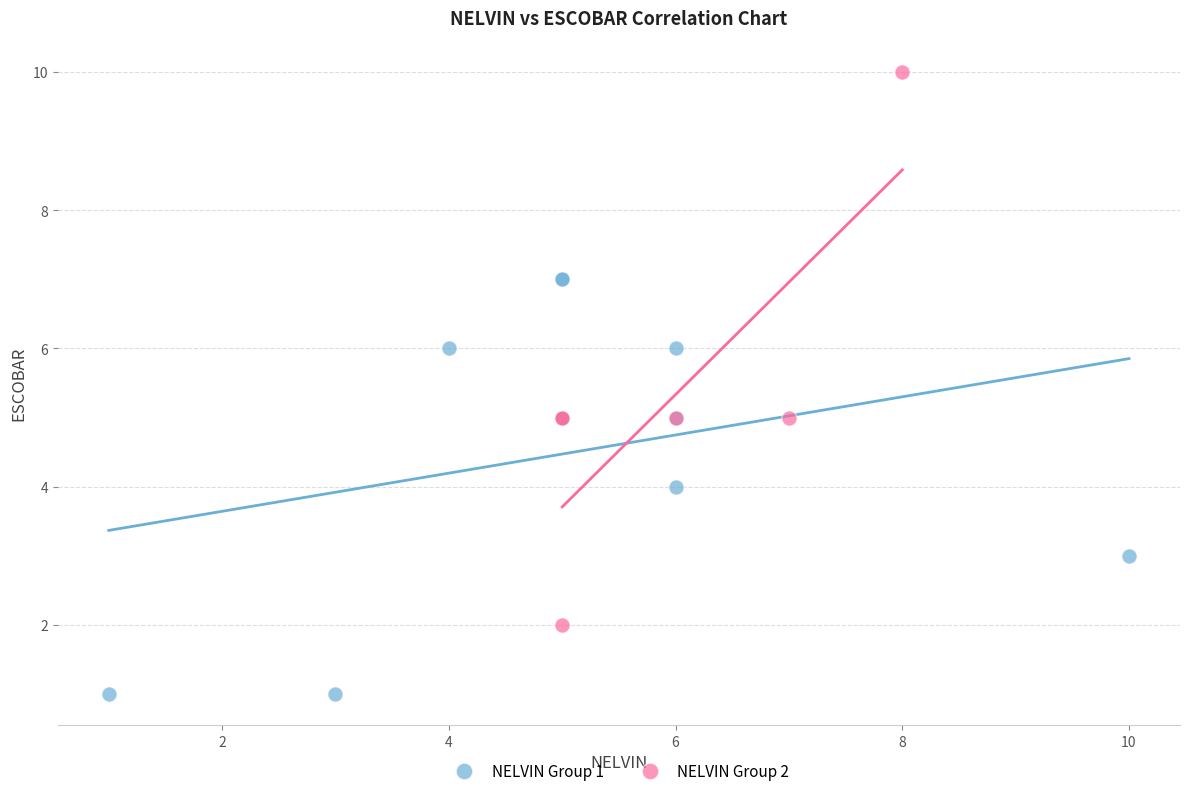

What are all the series names shown in the legend?

NELVIN Group 1, NELVIN Group 2